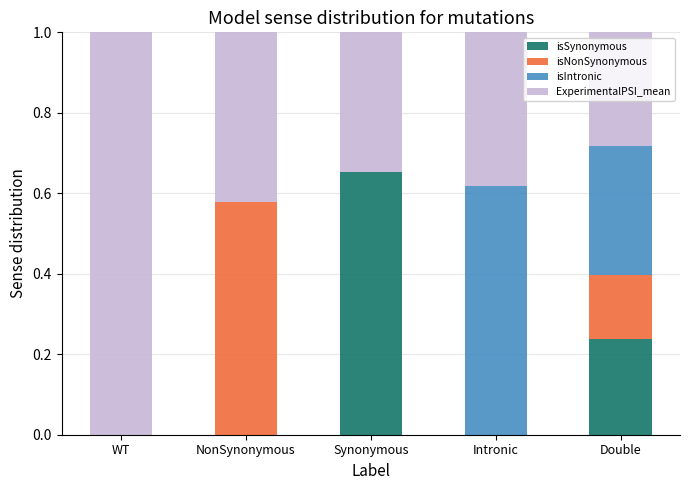

The value of isSynonymous at Double is 0.3. True or false?

False